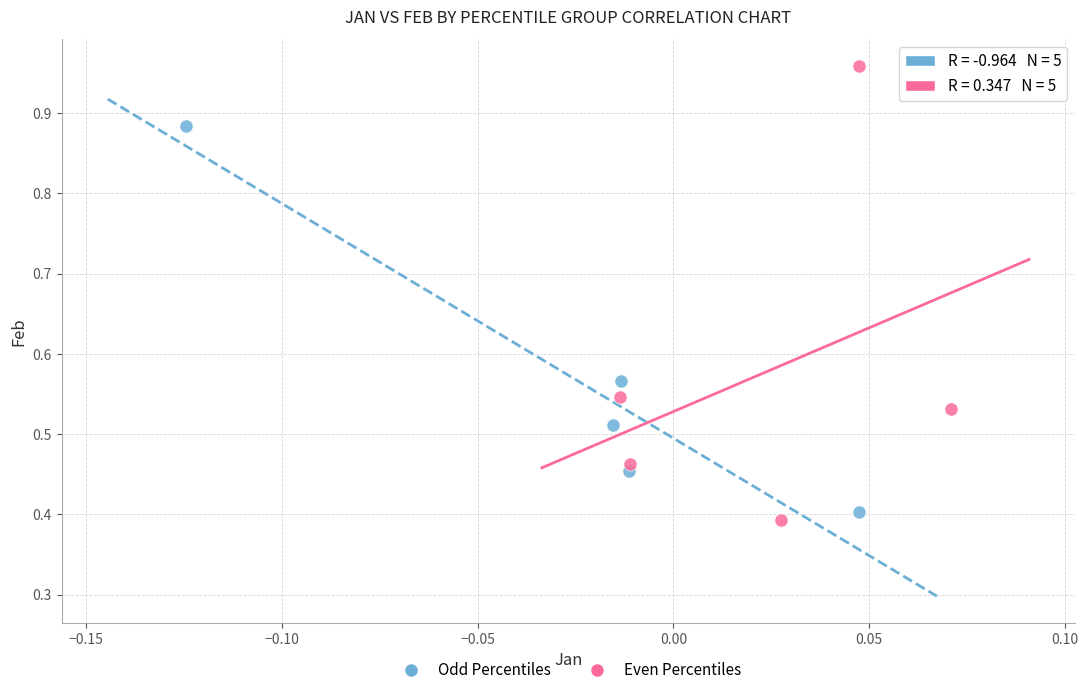

Which series reaches the maximum Y coordinate?

Even Percentiles